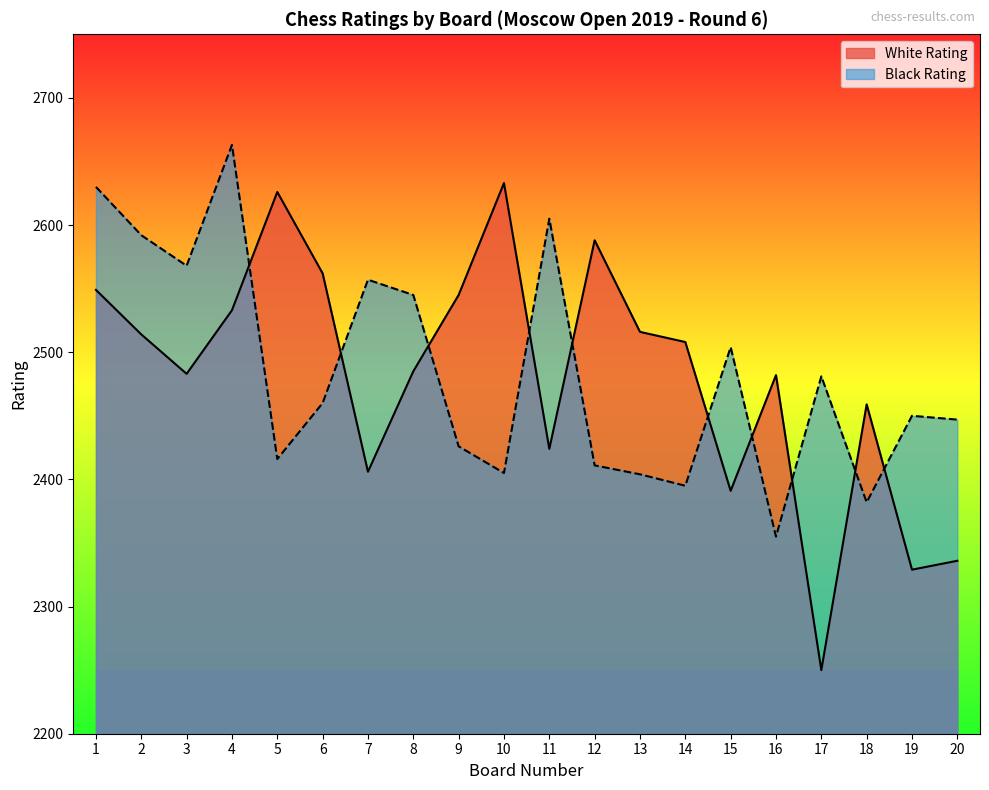

Reading left to right, list all the values displayed in this chart.

White Rating: 2549	2514	2483	2533	2626	2562	2406	2485	2545	2633	2424	2588	2516	2508	2391	2482	2250	2459	2329	2336
Black Rating: 2630	2592	2568	2663	2416	2460	2557	2545	2426	2405	2605	2411	2404	2395	2504	2355	2481	2382	2450	2447